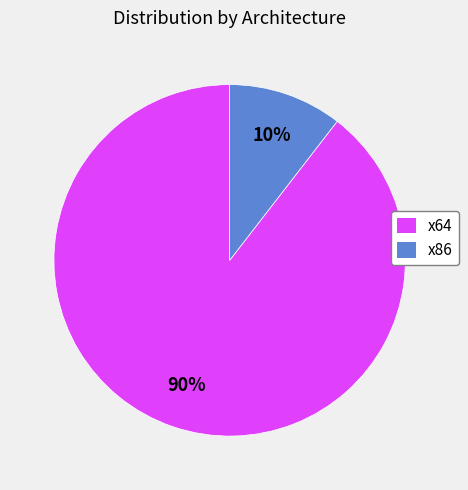

What percentage is the x64 slice, to the nearest percent?

90%